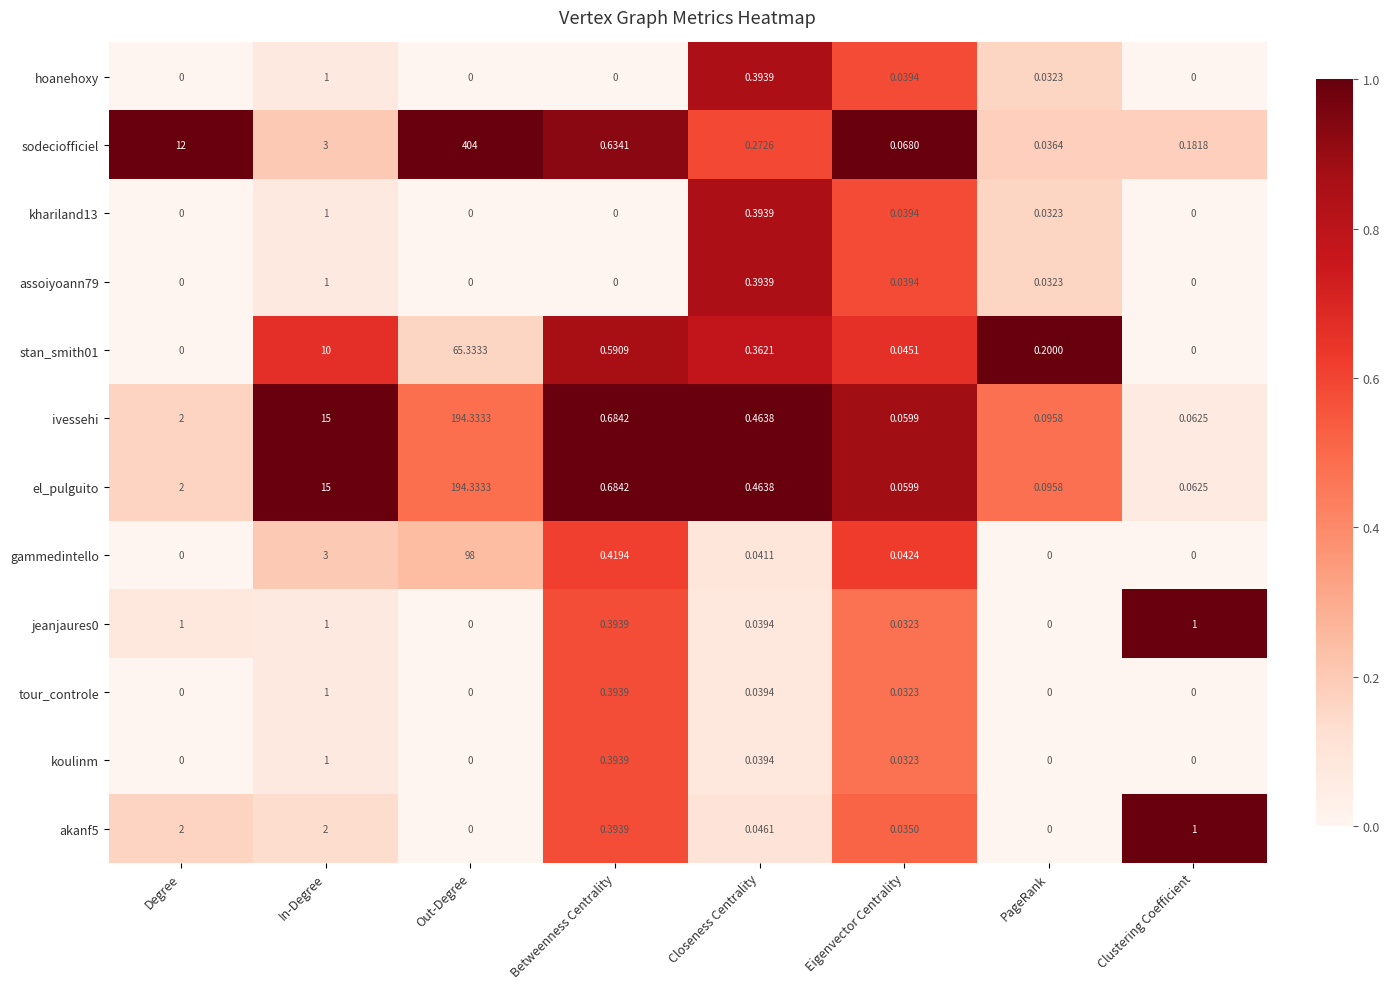

Which label corresponds to the largest value in the chart?

Out-Degree